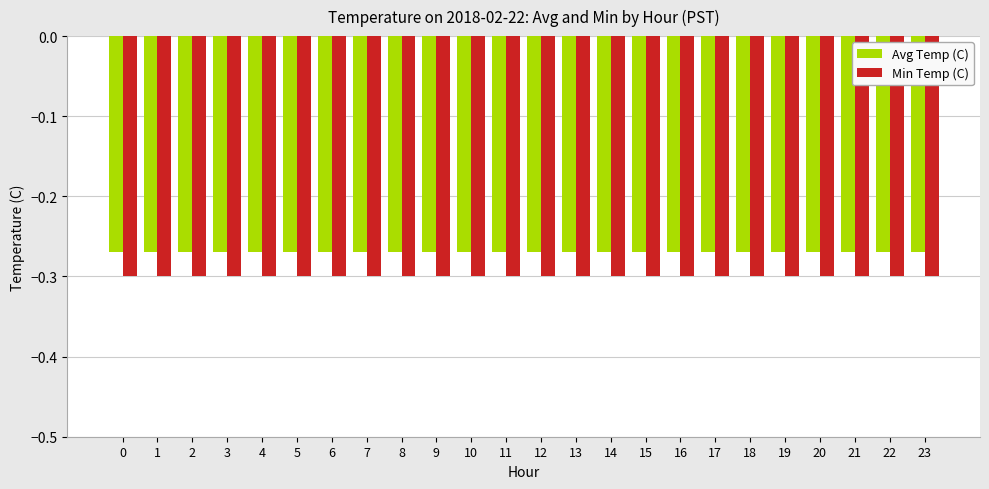

What is the total value across all series at 15?

-0.6